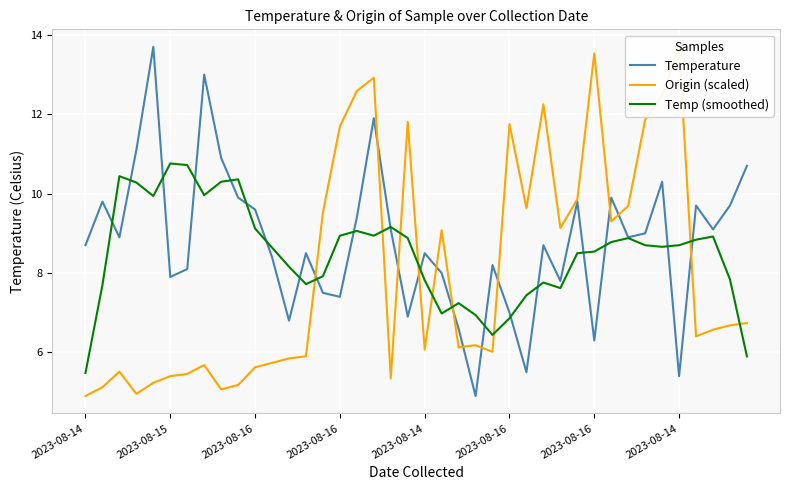

What are all the series names shown in the legend?

Temperature, Origin (scaled), Temp (smoothed)